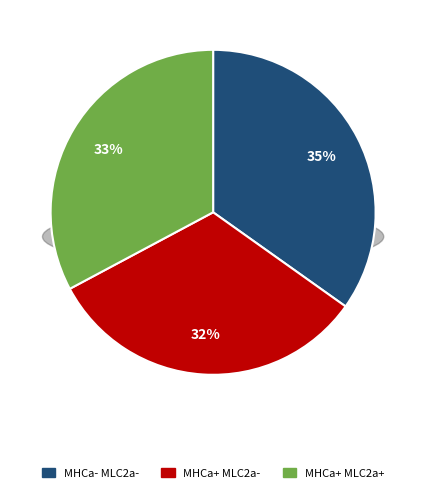

What is the largest slice in the pie chart?

MHCa- MLC2a-